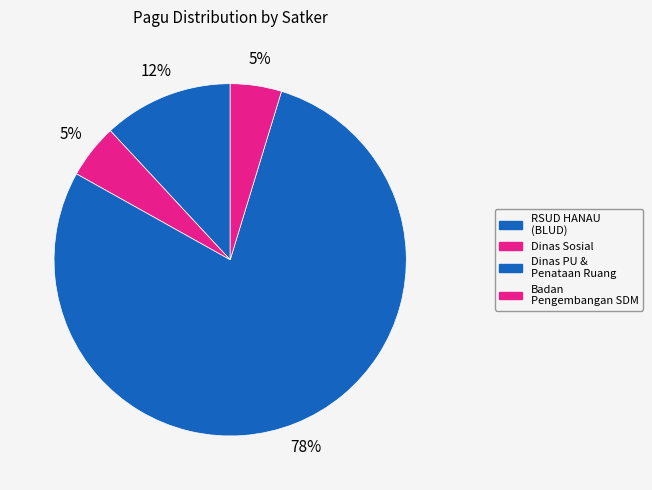

How many slices are in this pie chart?

4